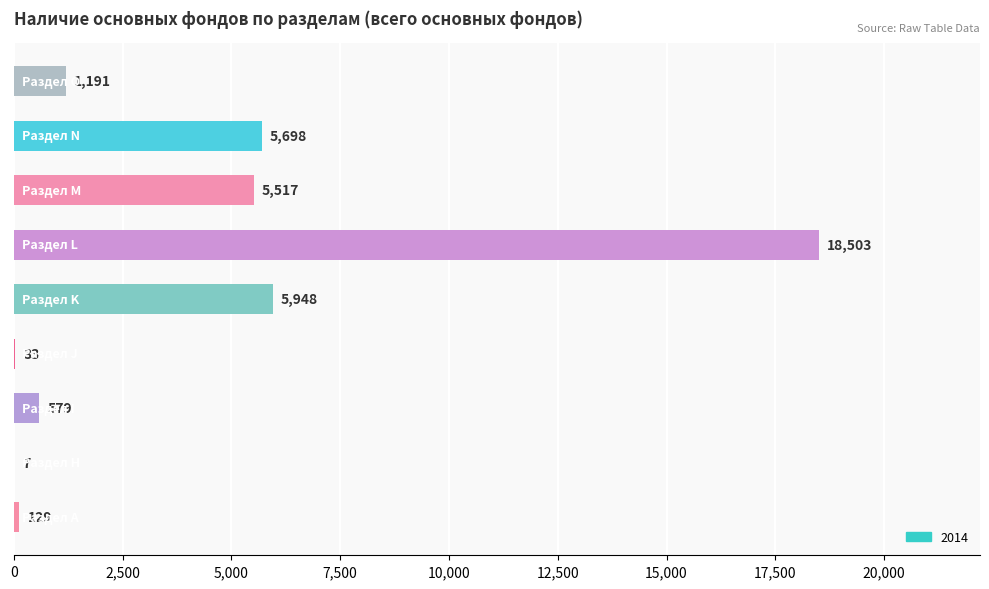

What is the maximum value shown in the chart?

18503